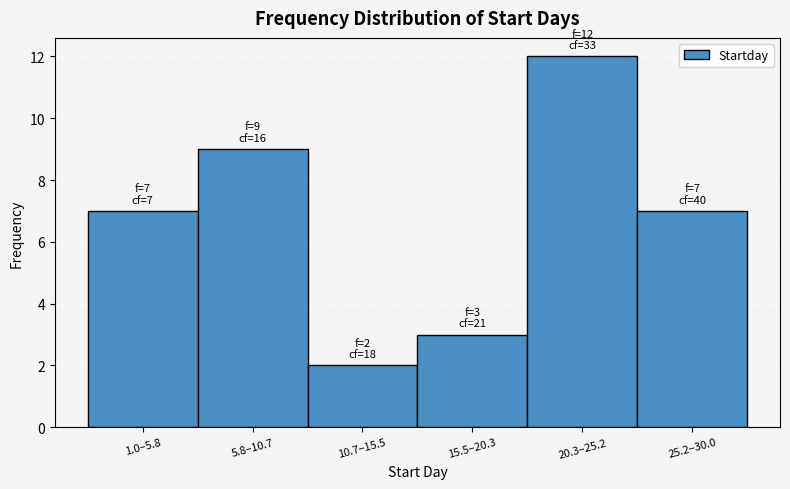

Reading left to right, what are all the values shown in this chart?

7	9	2	3	12	7